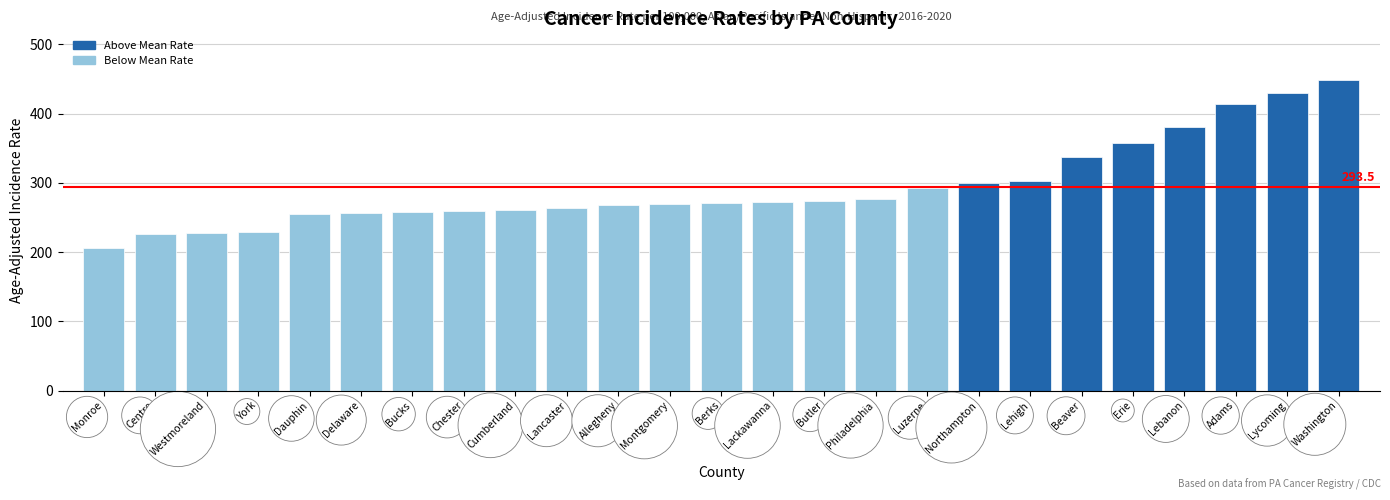

Which has a higher value, Butler or Bucks?

Butler